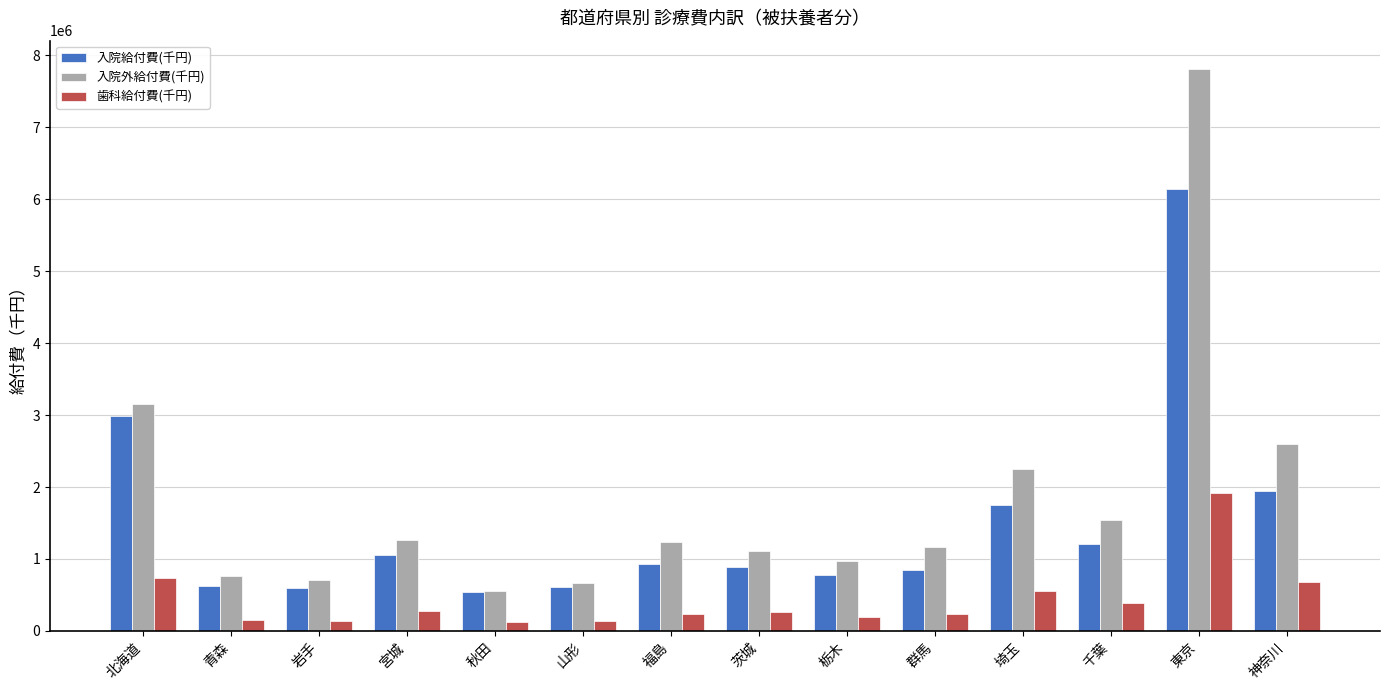

Which series has the widest spread of values?

入院外給付費(千円)